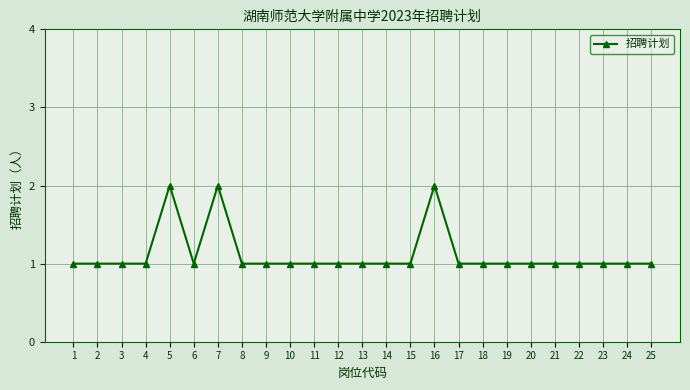

True or false: there are more than 0 points higher than both neighbors.

True